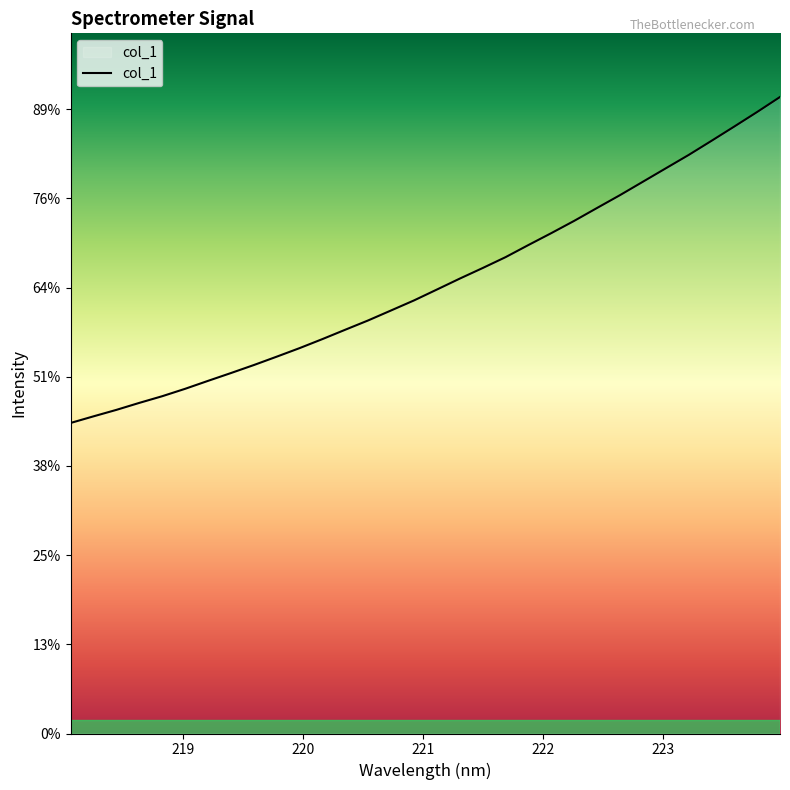

Does the chart have visible grid lines?

No